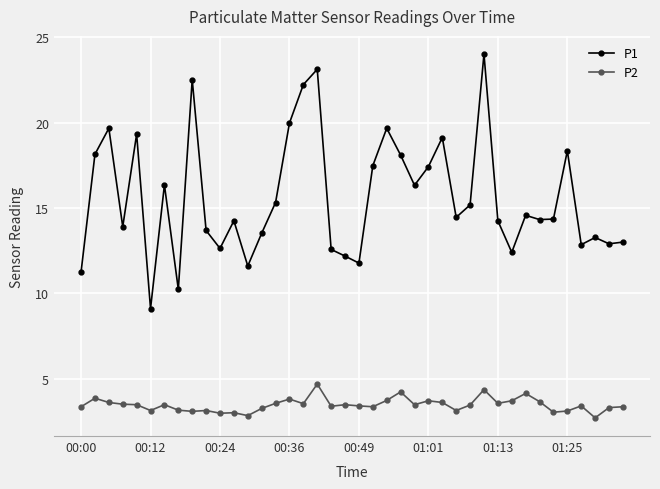

What is the value of the P2 point at the 13th from the left?

2.8